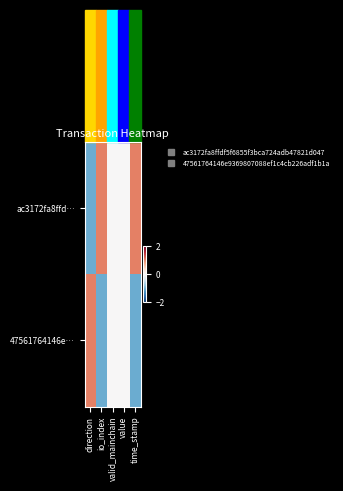

Which series changed the most between valid_mainchain and time_stamp?

ac3172fa8ffd…